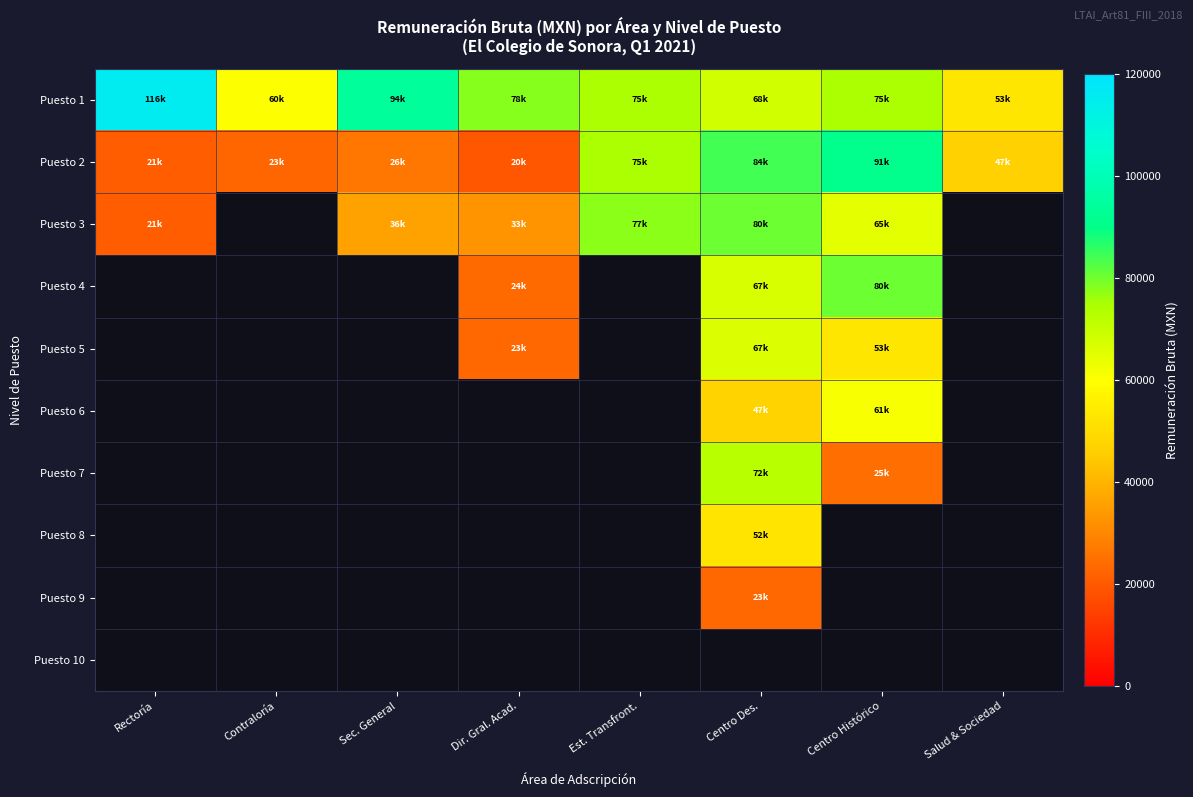

Rank the series at Dir. Gral. Acad. from lowest to highest value.

Puesto 2, Puesto 5, Puesto 4, Puesto 3, Puesto 1, Puesto 6, Puesto 7, Puesto 8, Puesto 9, Puesto 10